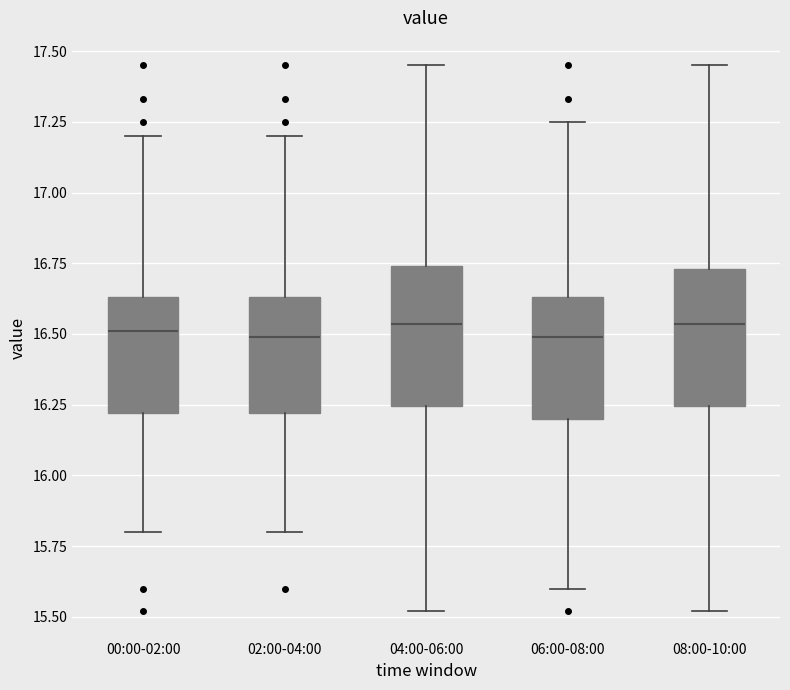

Where does the upper whisker of the box for 08:00-10:00 end on the y-axis? The values are not printed on the chart, so give them approximately, as read against the axis.

17.45